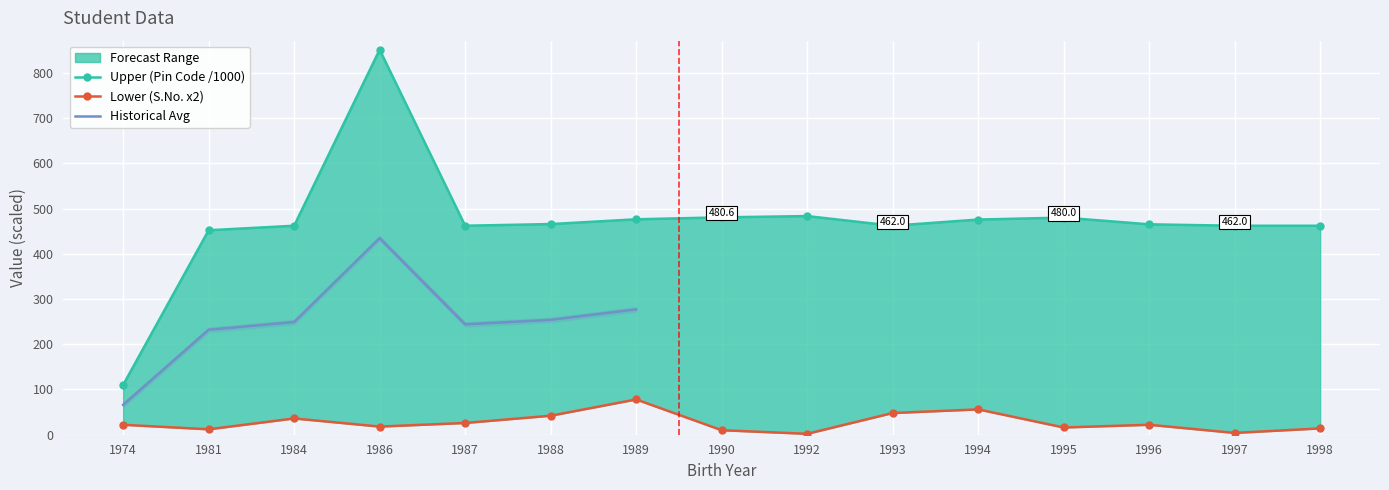

Where is the first local maximum for Lower (S.No. scaled)?

1984